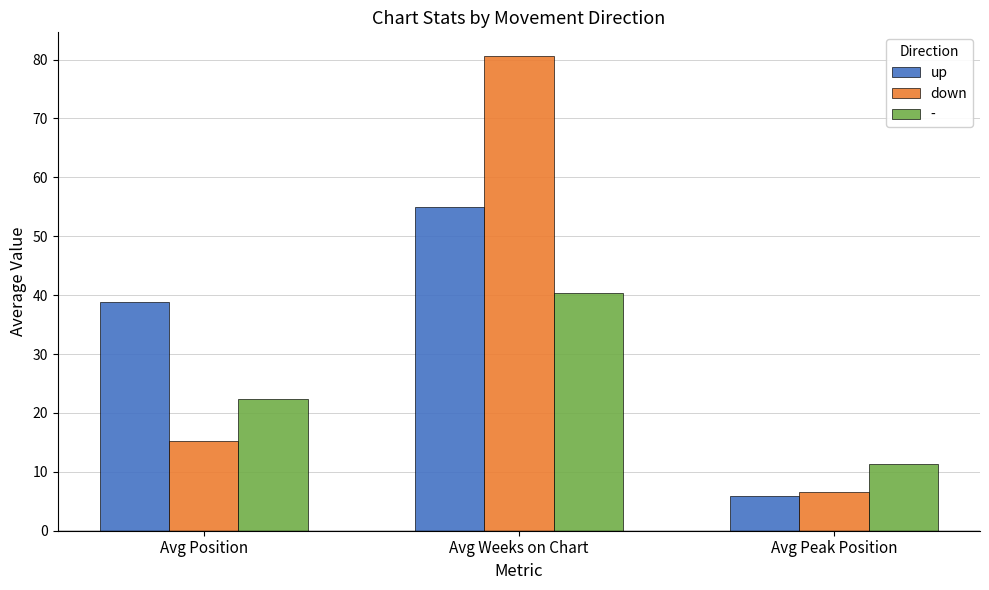

What is the minimum value for down?

6.6